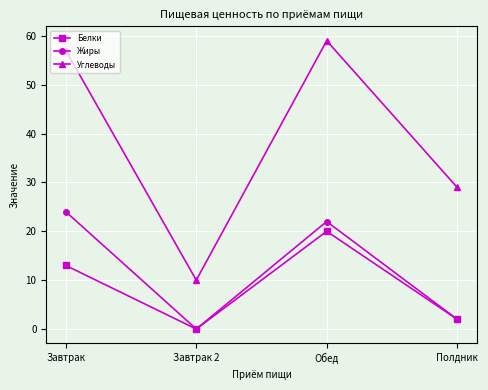

At which label does Жиры reach its peak?

Завтрак